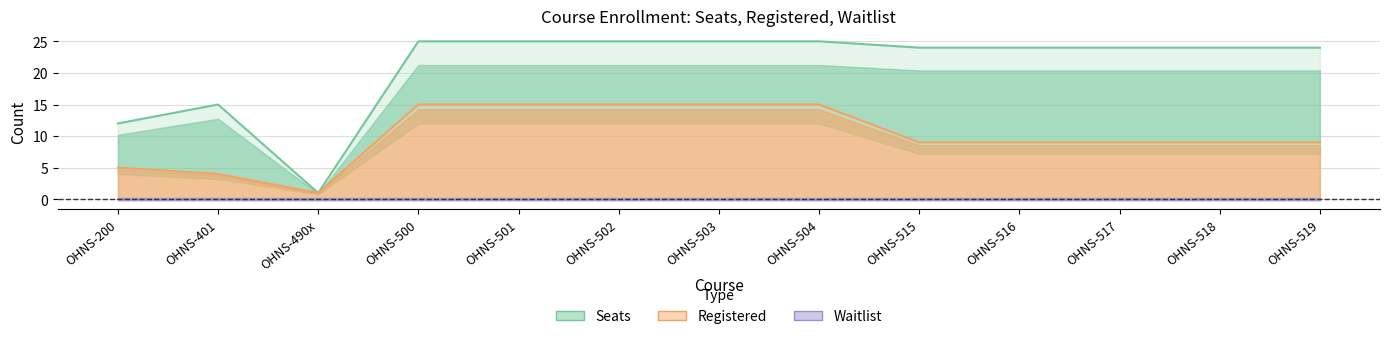

In Seats, how many points are lower than both neighbors (excluding endpoints)?

1